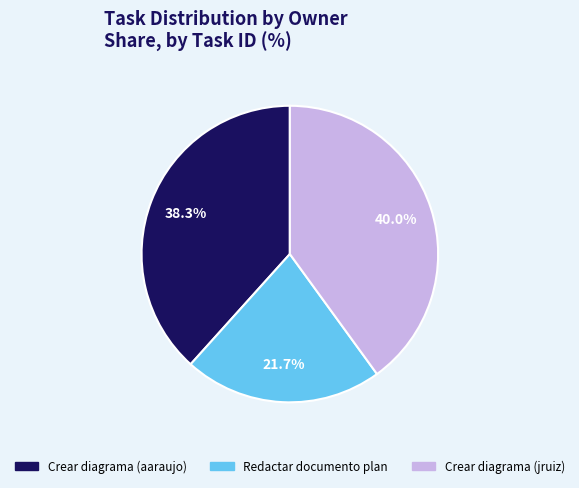

Is there any slice that represents more than half of the pie?

No